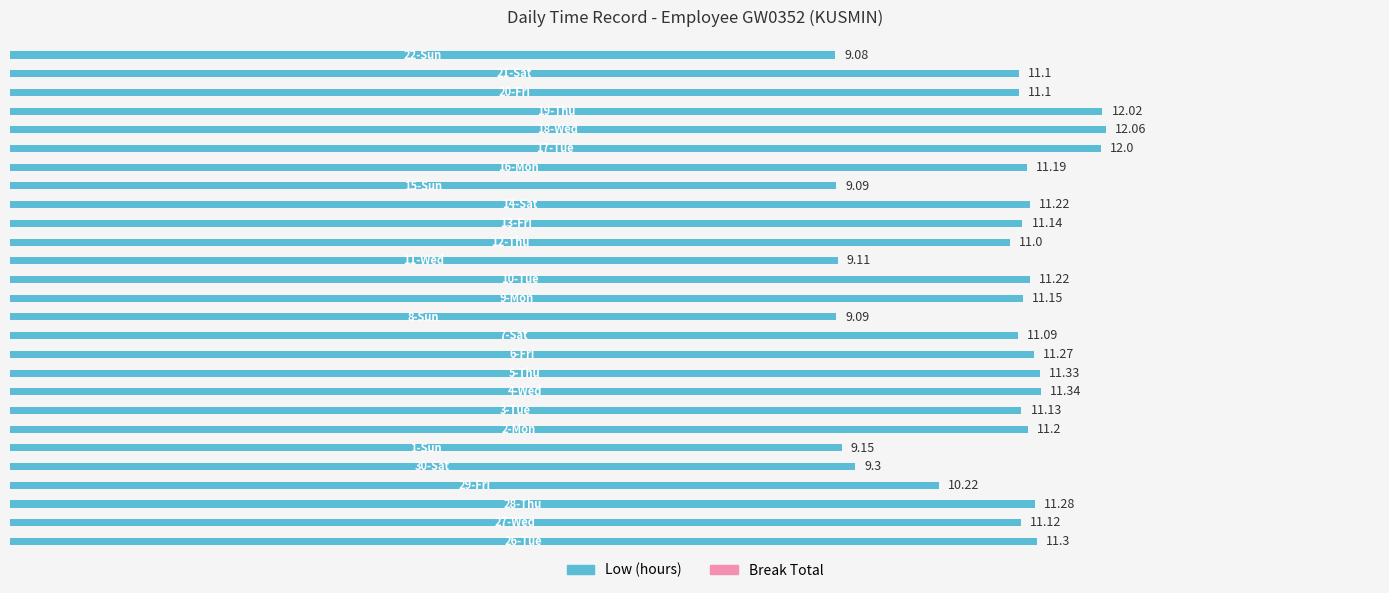

What is the average value?

10.8